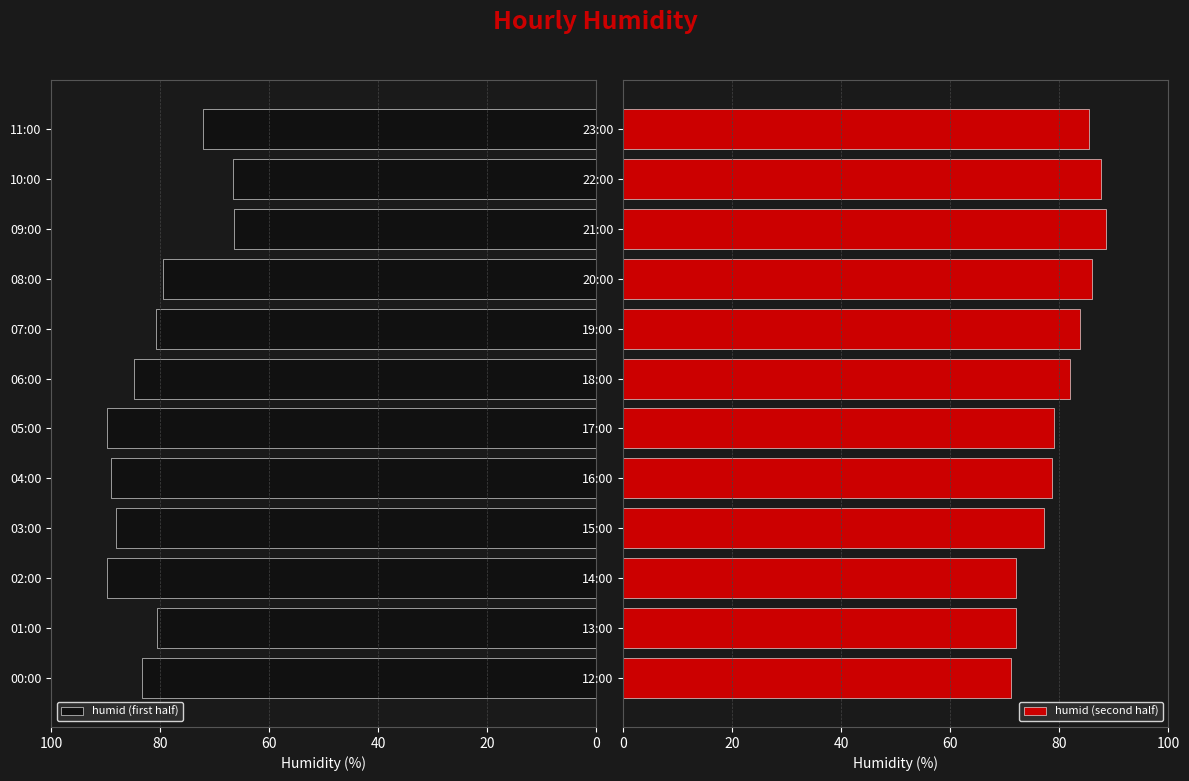

What is the smallest value displayed?

66.5